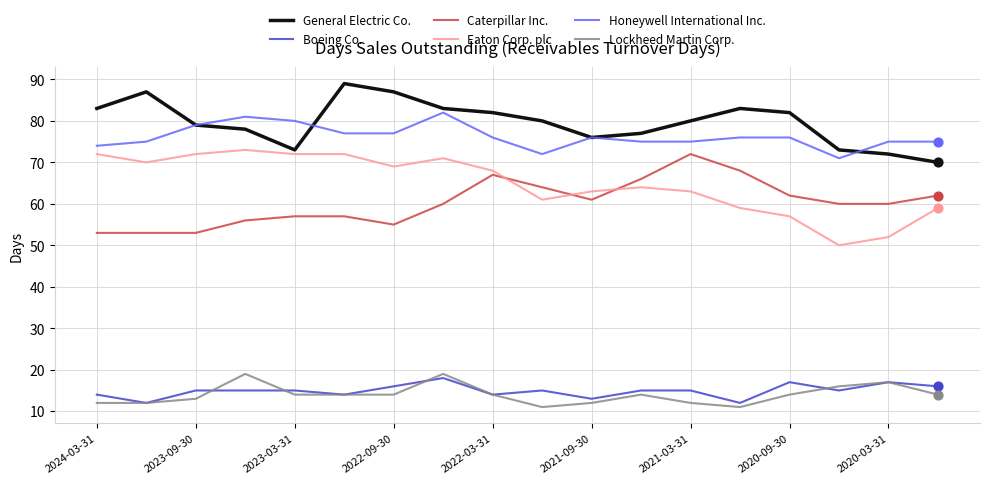

Which series has the largest total across all categories?

General Electric Co.